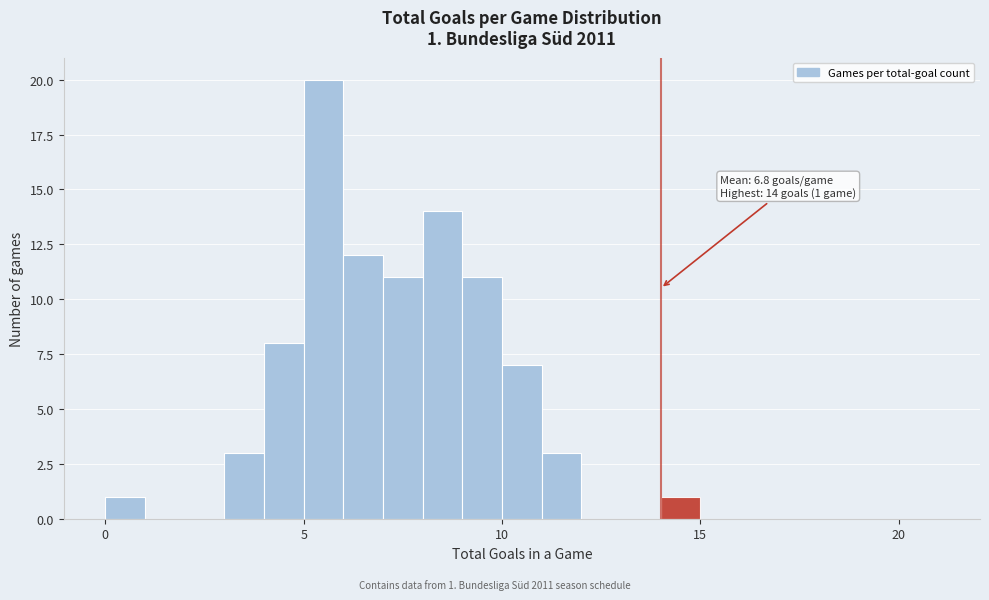

Read against the x-axis, roughly where is the centre of the tallest bar?

5.5